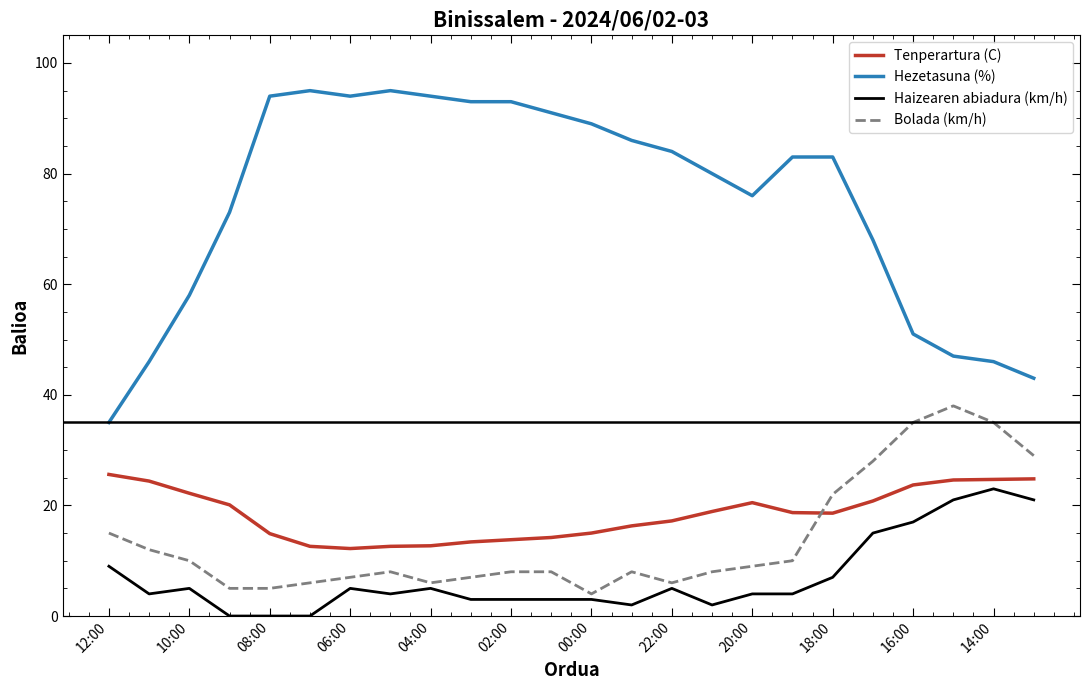

Which series has the largest range (max minus min)?

Hezetasuna (%)